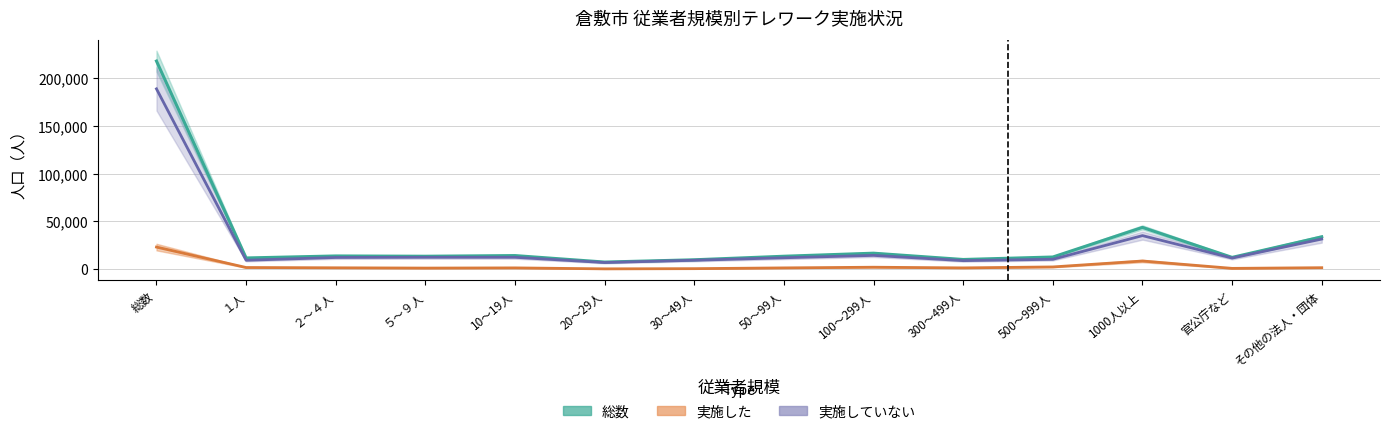

The 実施していない series shows 3018 at 50～99人. True or false?

False